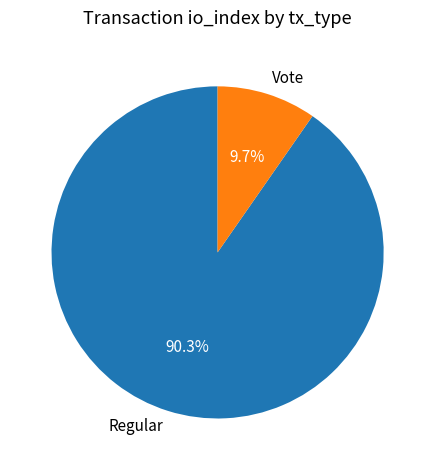

Rank the categories by value from lowest to highest.

Vote, Regular